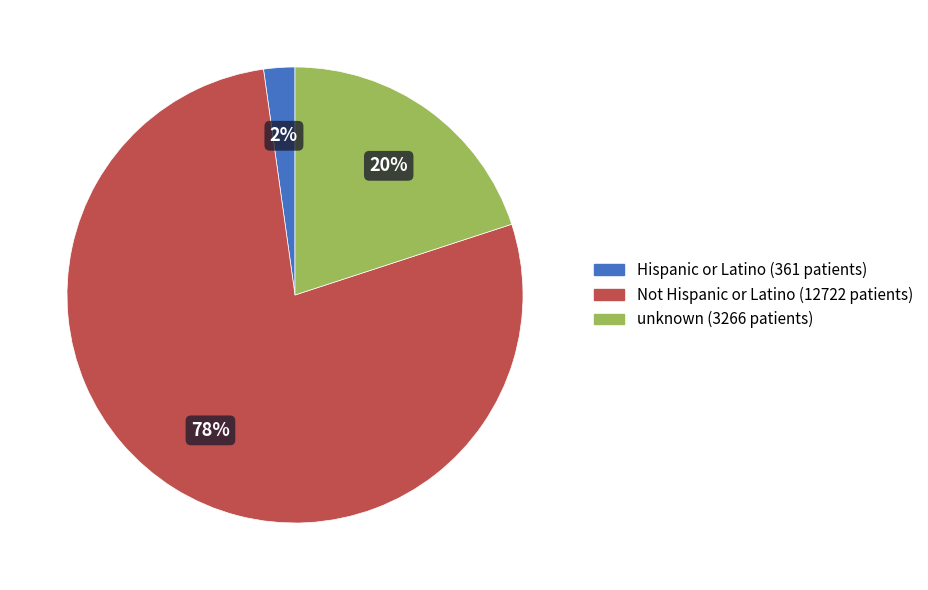

How many segments does this pie chart have?

3